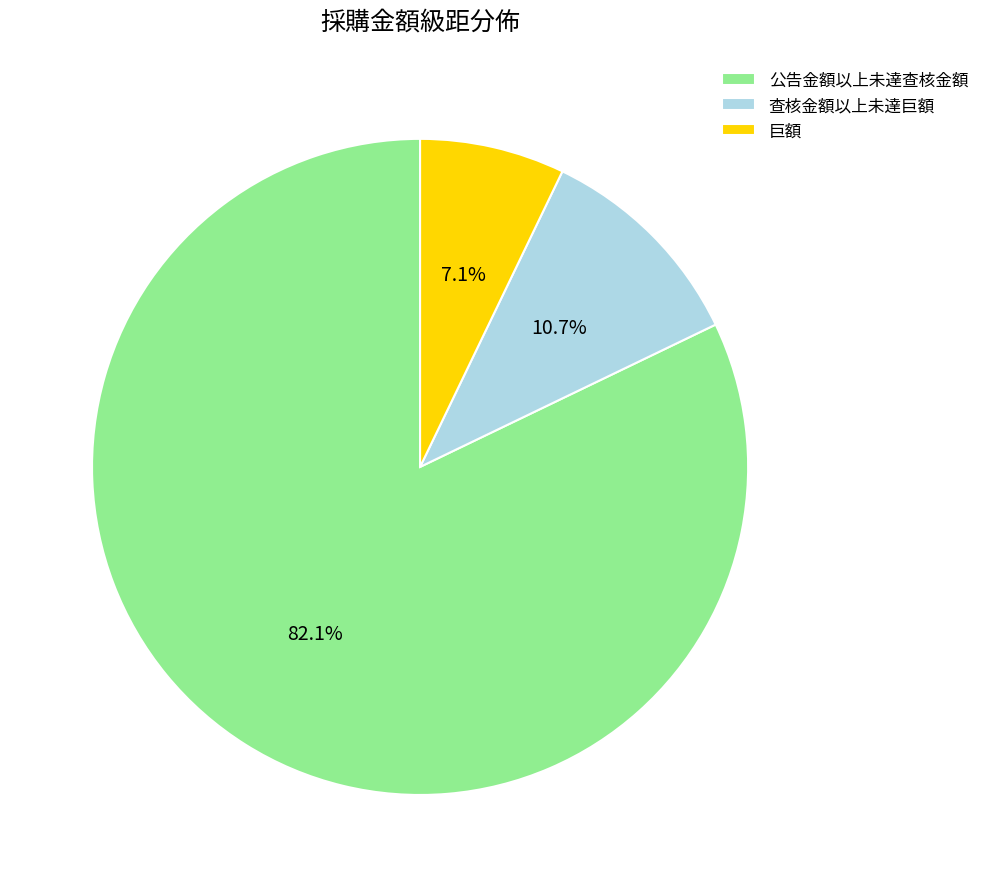

Is it true that 公告金額以上未達查核金額 is 82% of the pie?

True